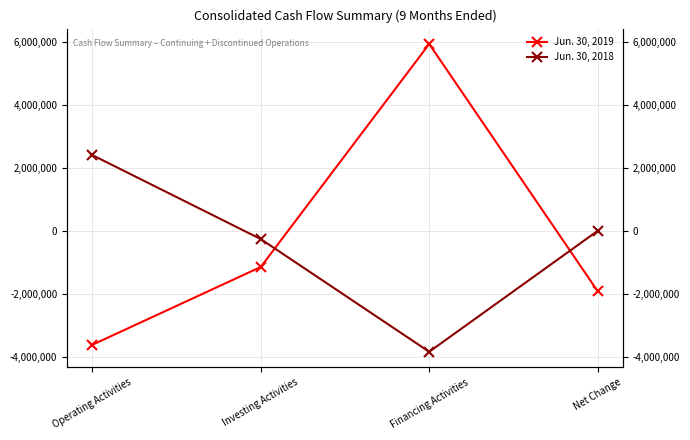

What value does the Jun. 30, 2019 series have at Operating Activities?

-3614619